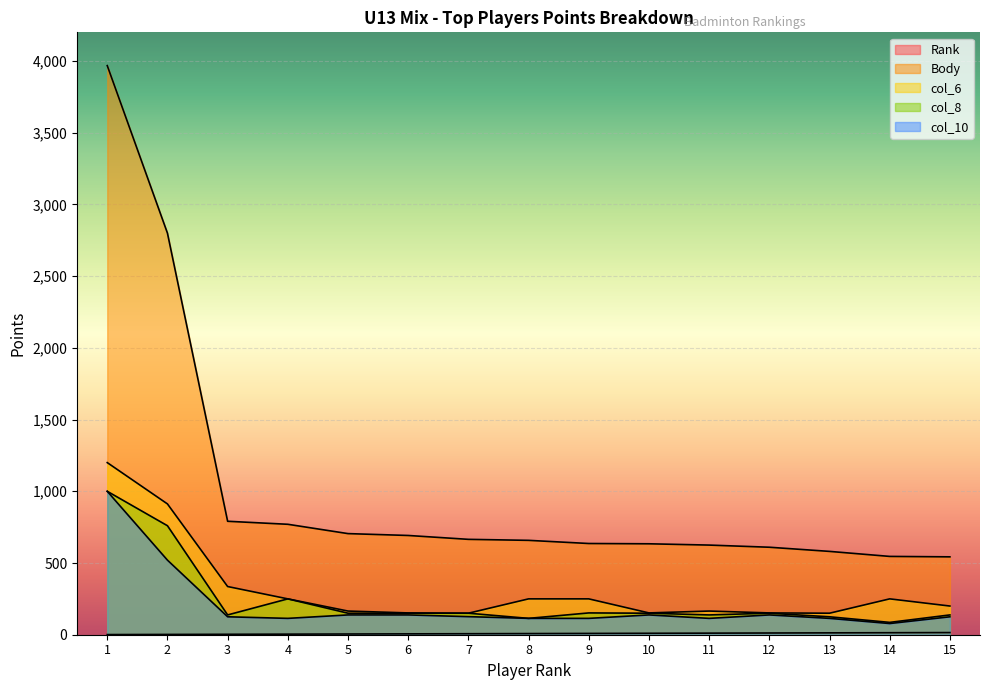

What is the highest value of the Rank series?

15